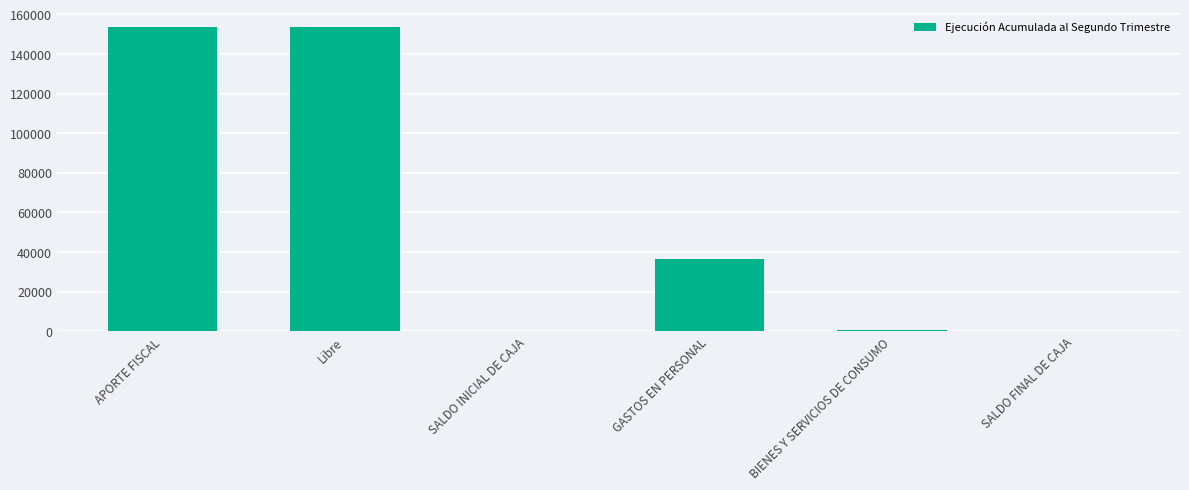

What is the sum of all values?

344673